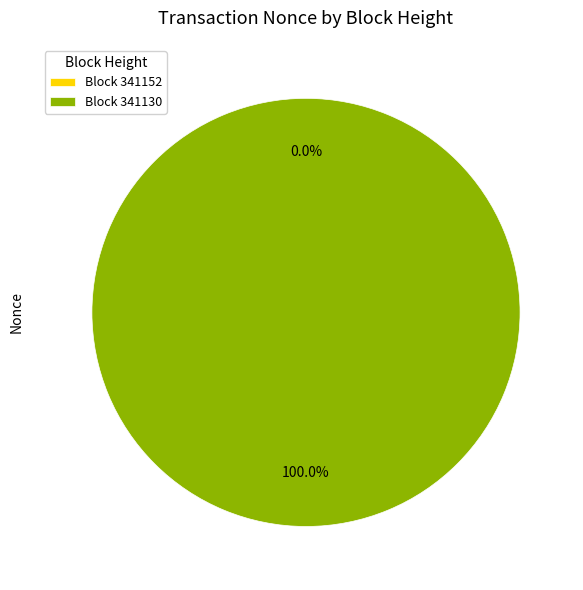

What is the largest slice in the pie chart?

341130